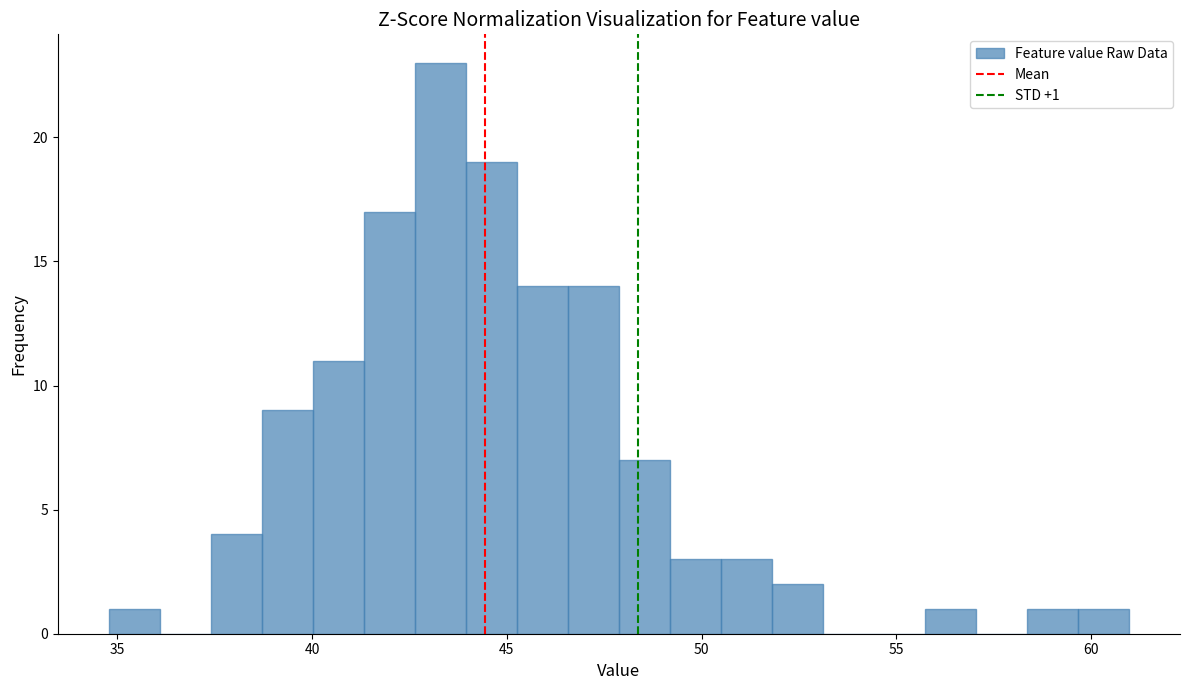

Around what value on the x-axis is the tallest bar? Give the approximate position of its centre, as read against the axis.

43.5